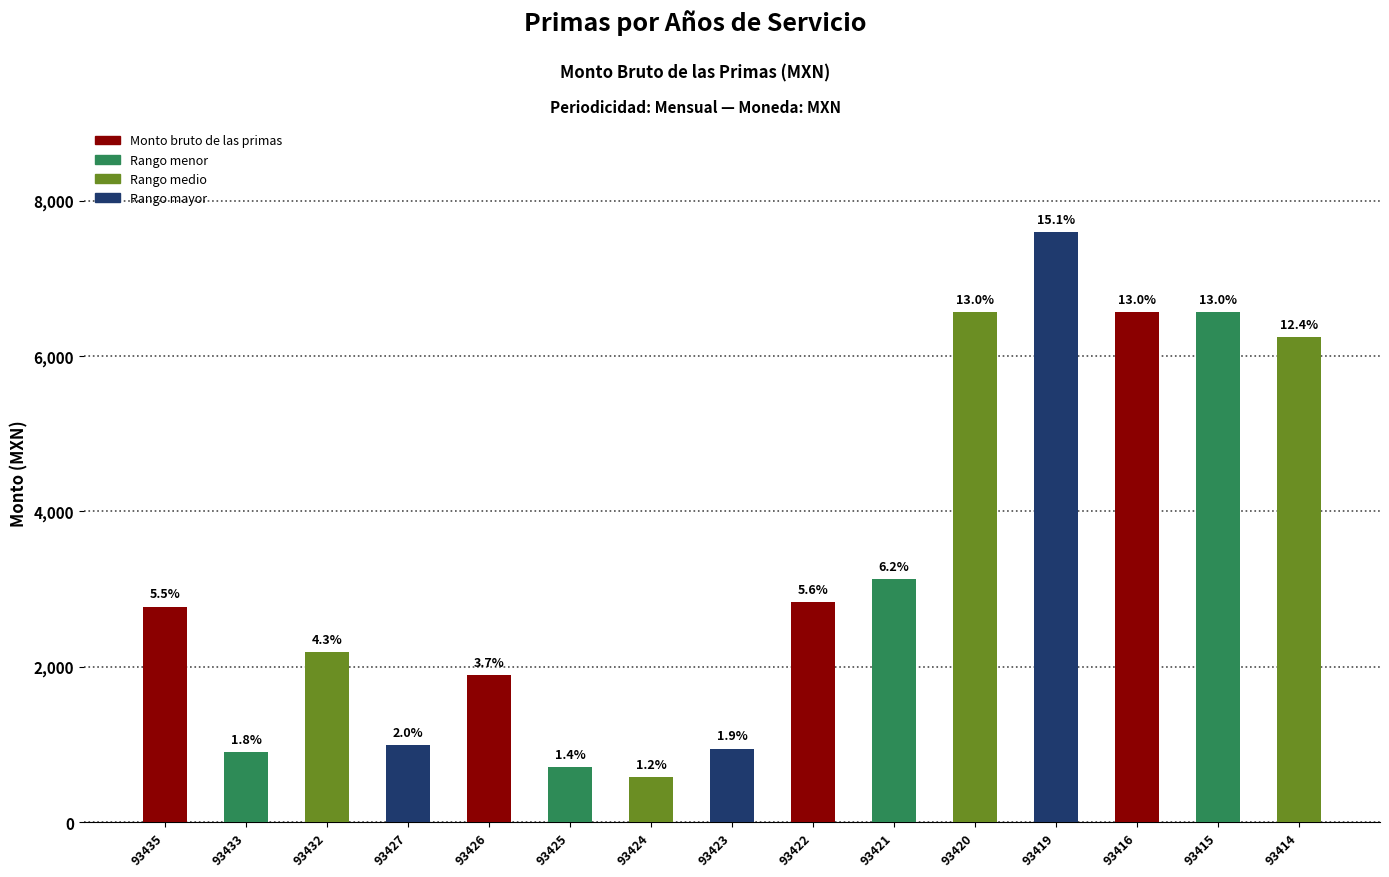

How many bars are there in total?

15